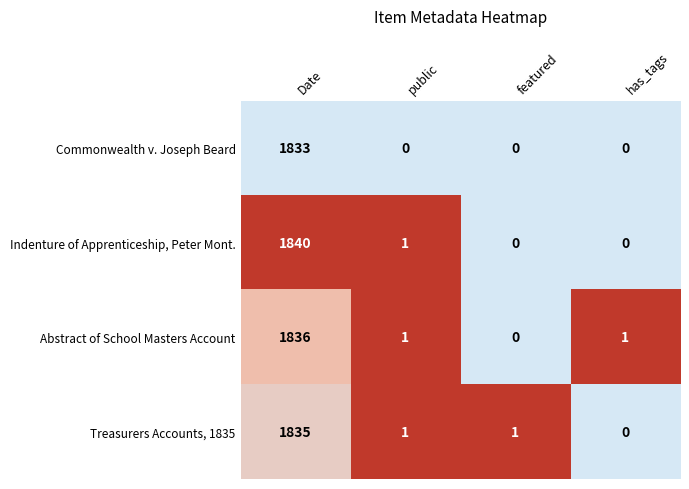

What value does the Indenture of Apprenticeship, Peter Mont. series have at Date, to the nearest 10?

1840